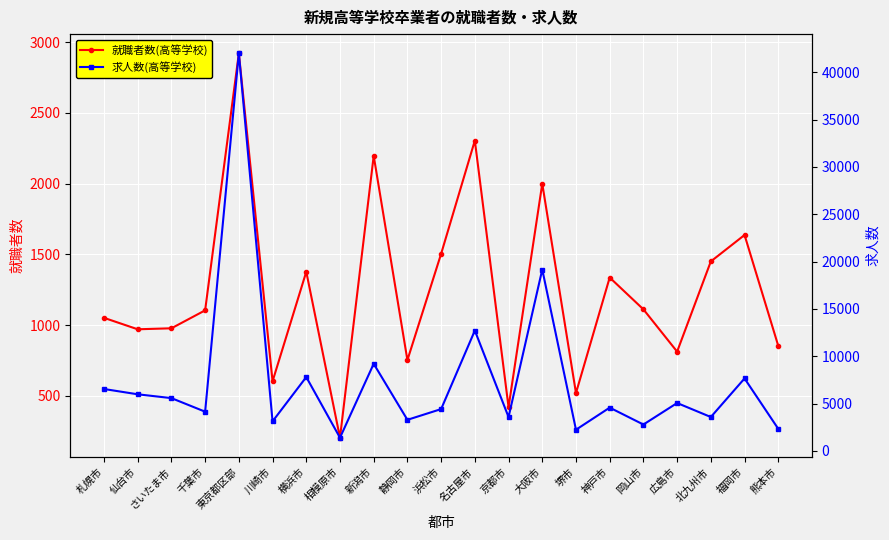

Read the 就職者数(高等学校) value at 名古屋市.

2305